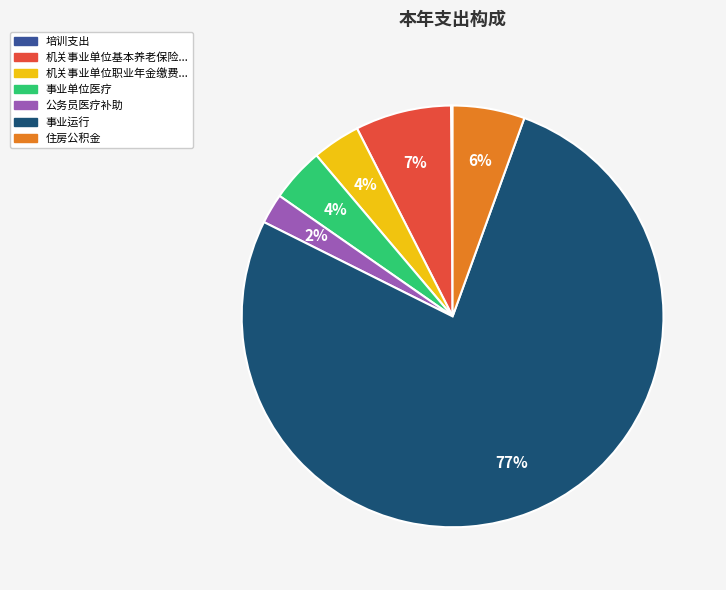

To the nearest percent, what is the average slice percentage?

14%